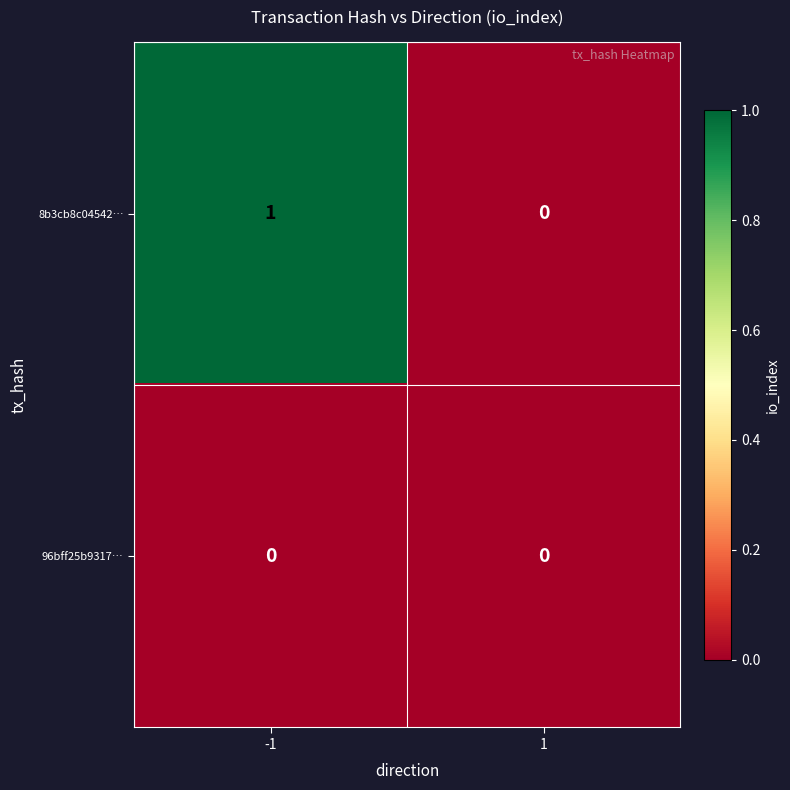

True or false: 96bff25b9317… has a value of 0 at 1.

True